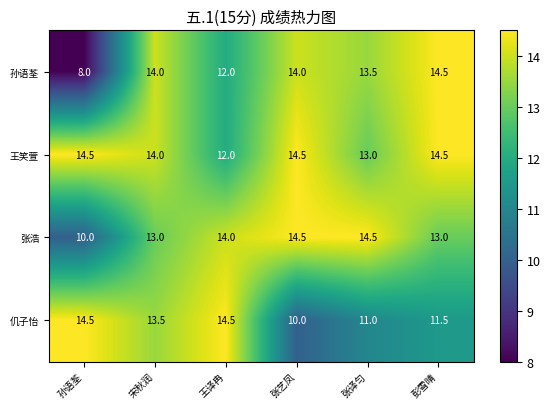

What is the minimum value shown in the chart?

8.0